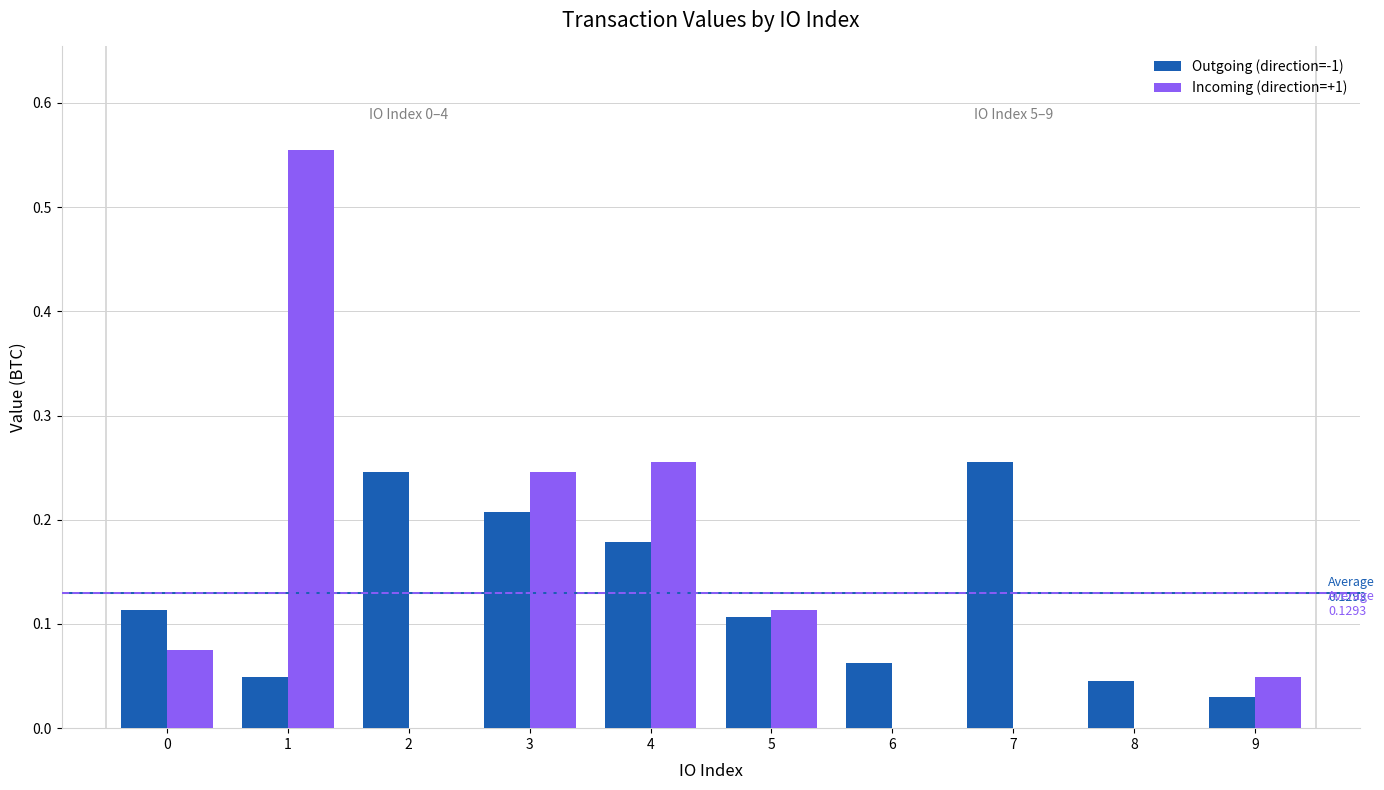

True or false: Incoming (direction=+1) has a value of 0.0 at 9.

True